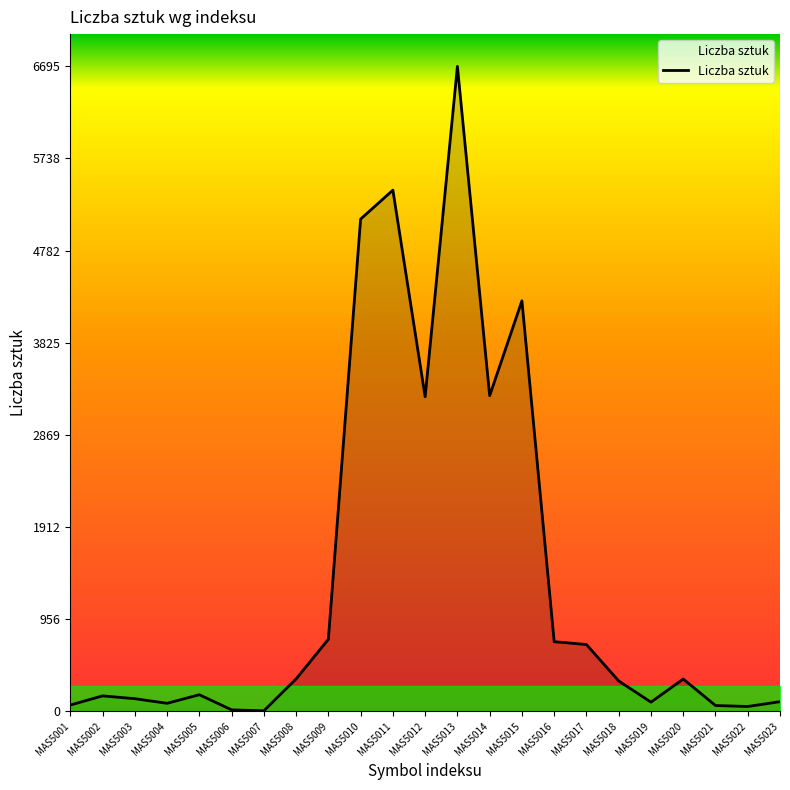

What is the change in value from MAS5002 to MAS5013?

+6535